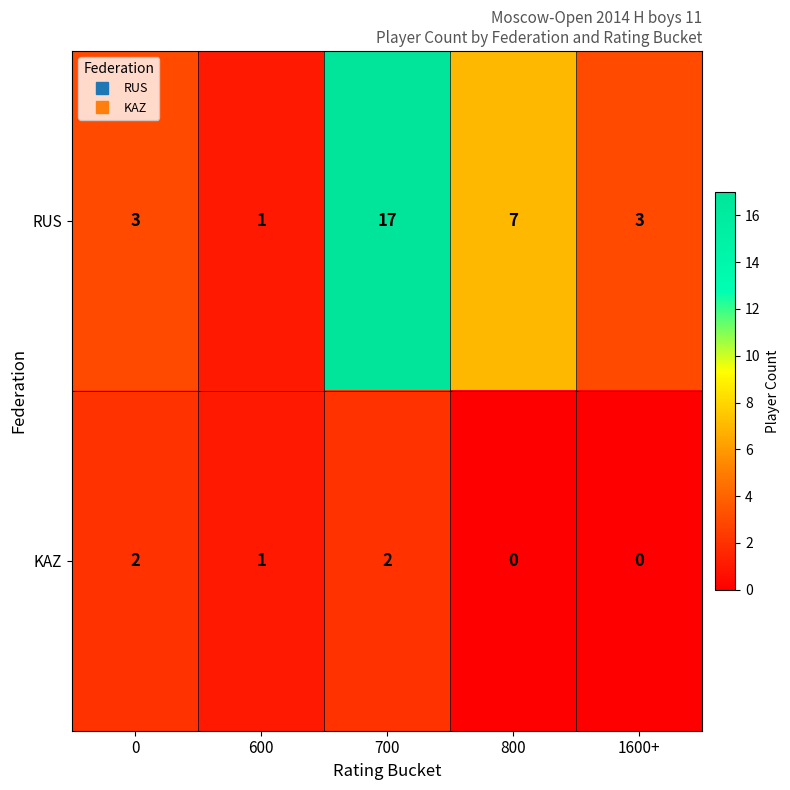

What is the total value across all series at 1600+?

3